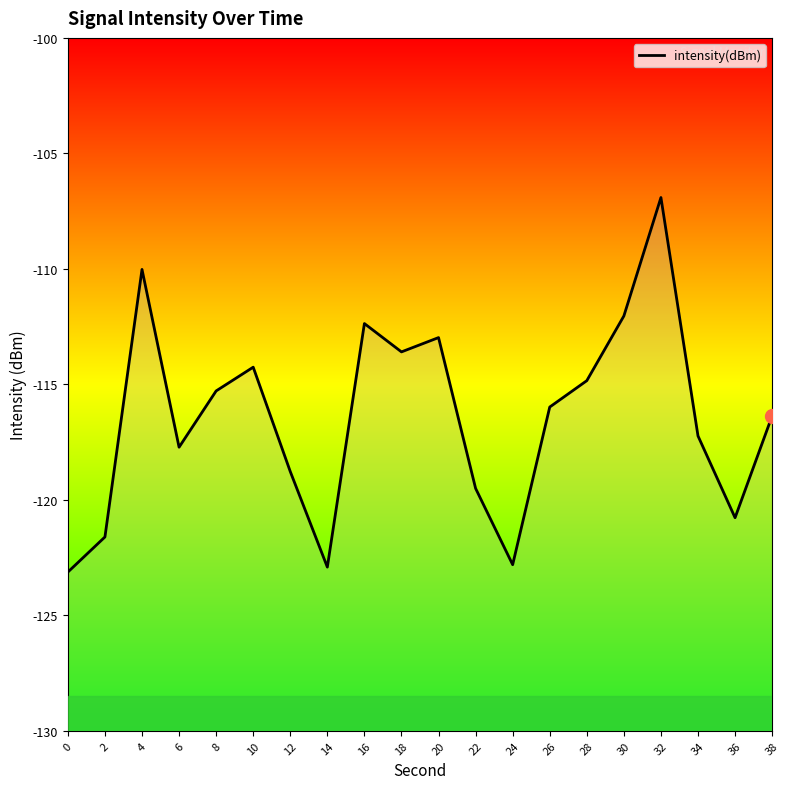

Rank the categories by value from highest to lowest.

32, 4, 30, 16, 20, 18, 10, 28, 8, 26, 38, 34, 6, 12, 22, 36, 2, 24, 14, 0